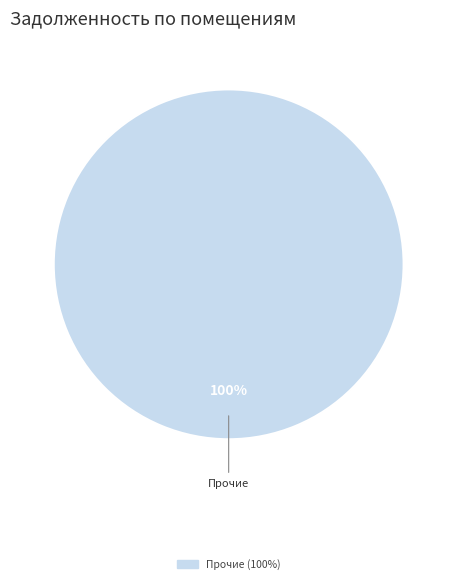

Is there a majority slice in this chart?

Yes